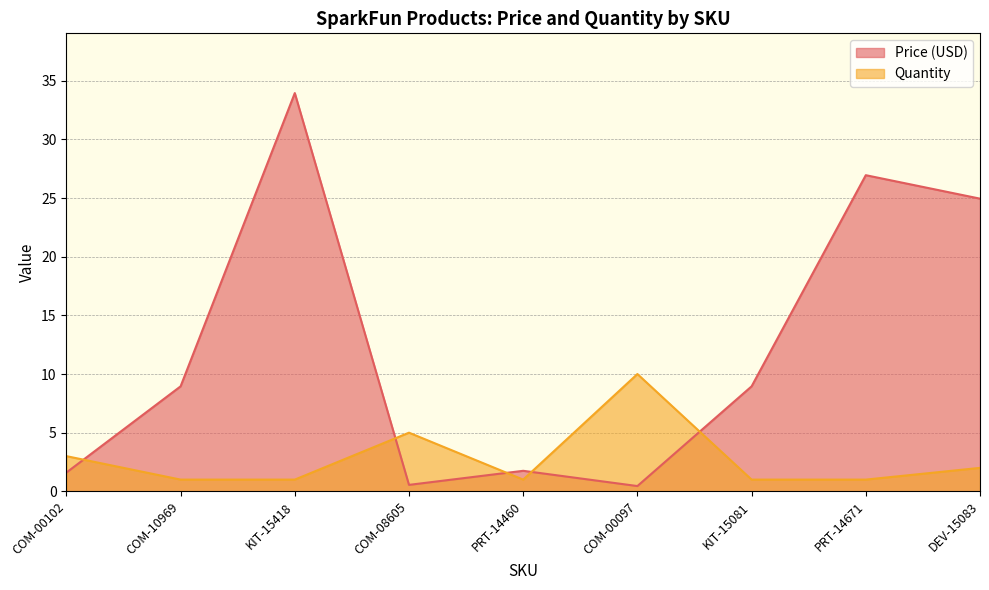

At which label does Price (USD) reach its peak?

KIT-15418